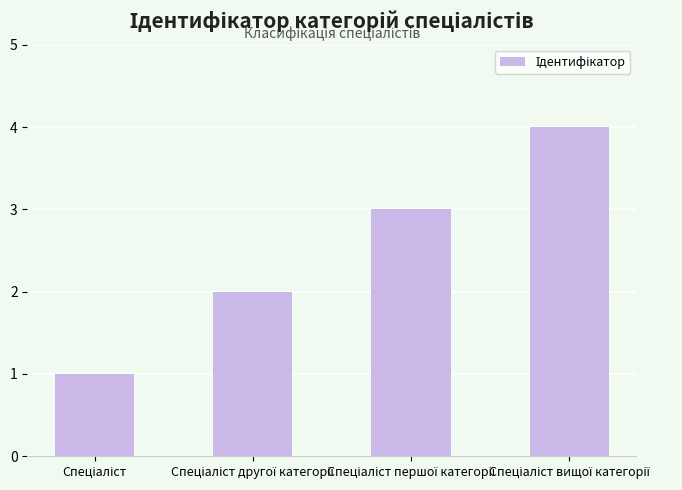

What is the maximum value shown in the chart?

4